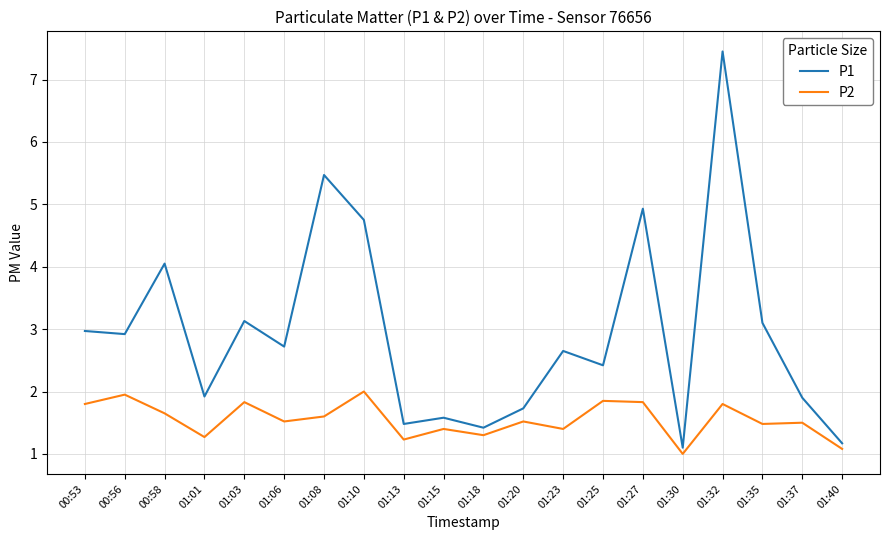

At which category does P2 reach its first local valley?

01:01